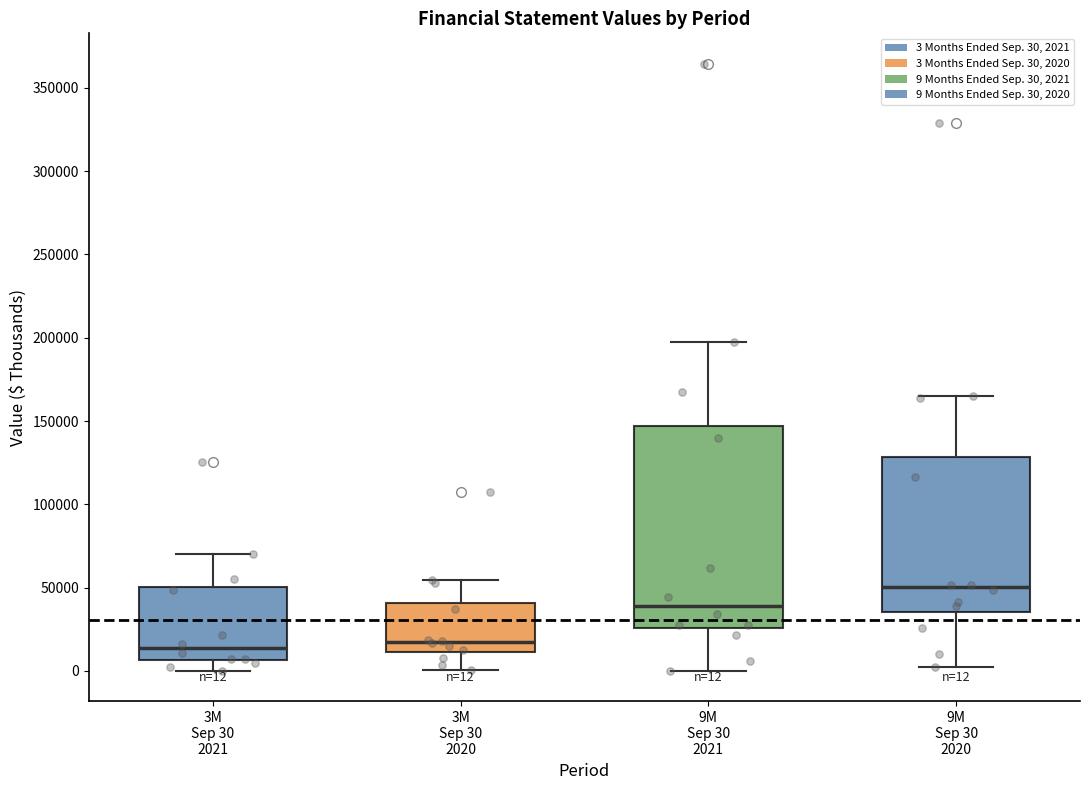

Which box is the tallest, from its lower edge to its upper edge?

9M Sep 30 2021